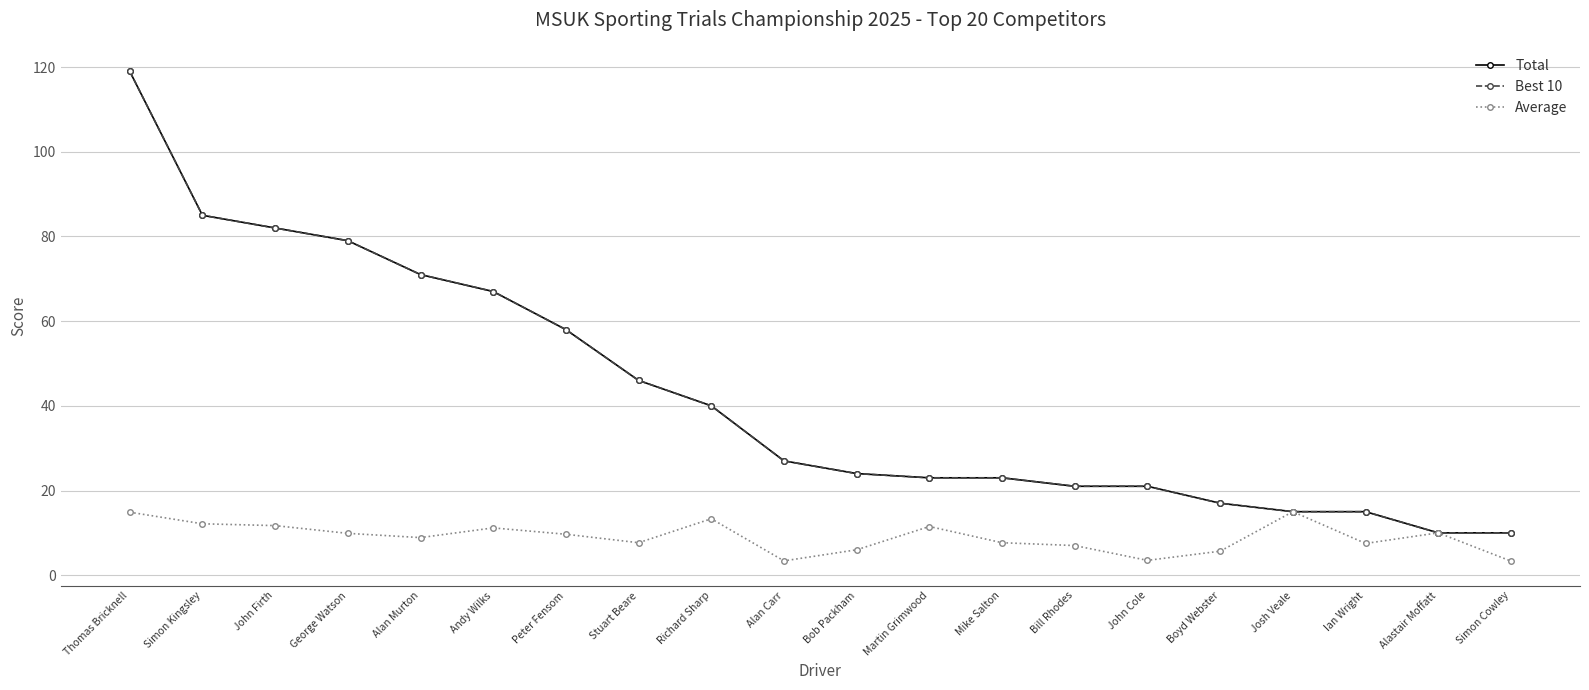

Which category has the highest value in the Average series?

Josh Veale